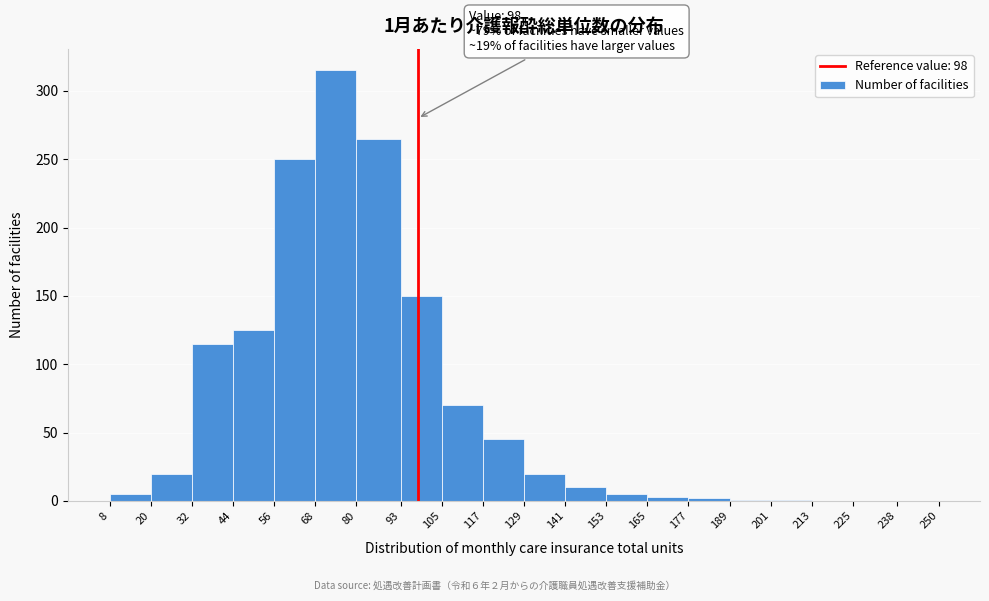

Which range on the x-axis has the tallest bar?

68 to 80